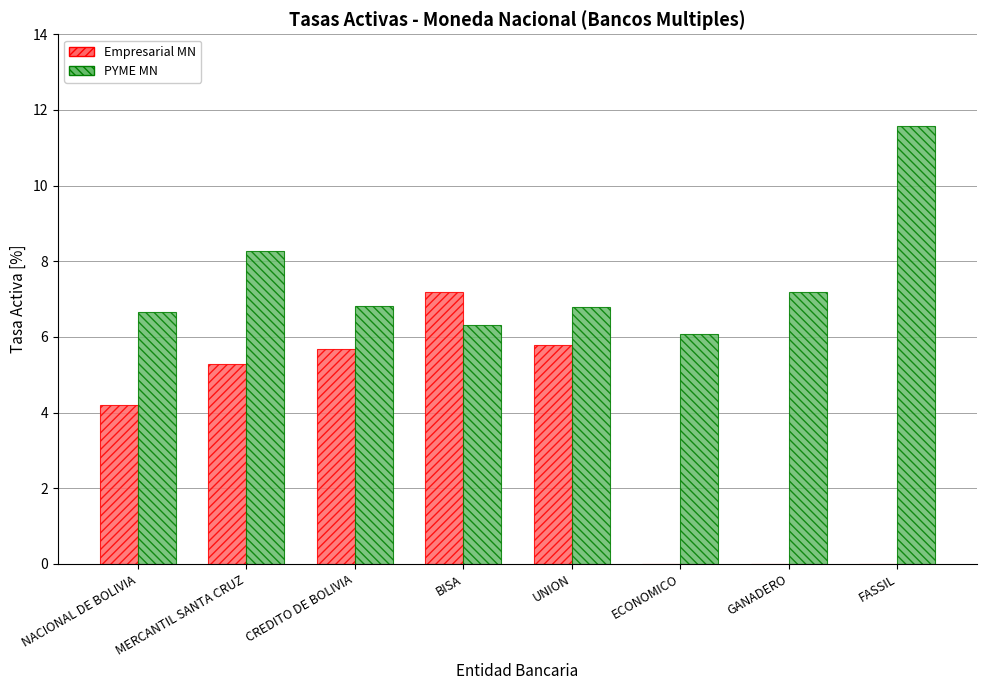

Is the value of Empresarial MN at BISA greater than the value of PYME MN at UNION?

Yes